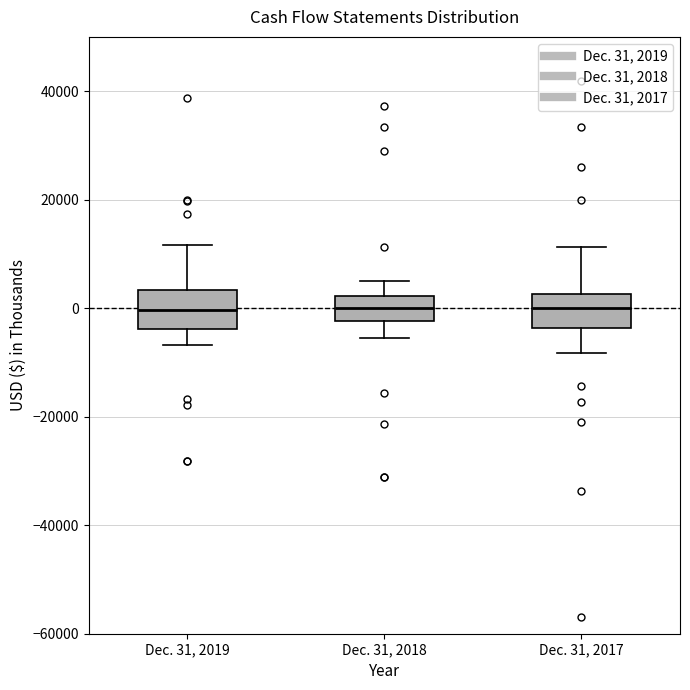

Reading left to right, transcribe this box plot: for each box, give where its median line is, the range the box spans, and where its two whiskers end, as read against the y-axis. The values are not printed on the chart, so give them approximately, as read against the axis.

Dec. 31, 2019: median 0, box -4000 to 4000, whiskers -6000 to 12000
Dec. 31, 2018: median 0, box -2000 to 2000, whiskers -6000 to 6000
Dec. 31, 2017: median 0, box -4000 to 2000, whiskers -8000 to 12000